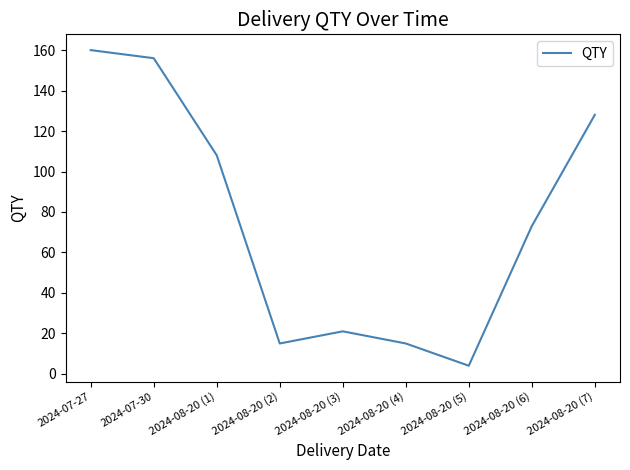

What is the sum of all values?

680